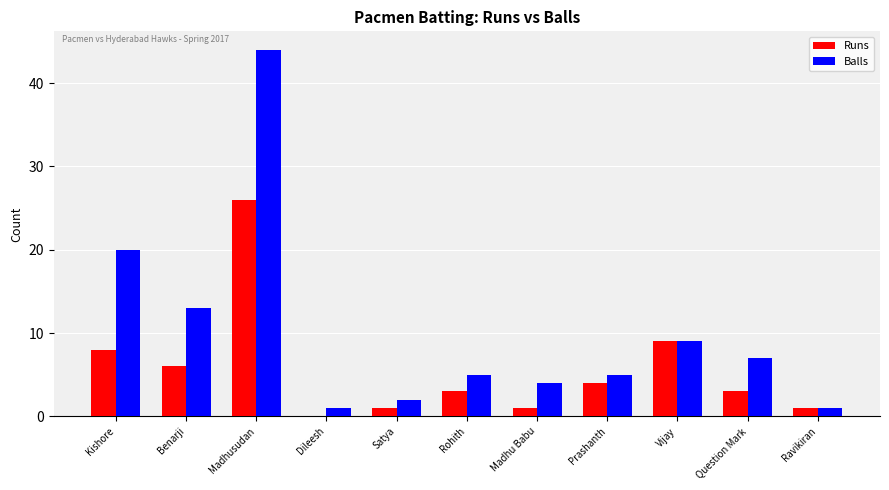

True or false: Runs has a value of 1 at Madhu Babu.

True